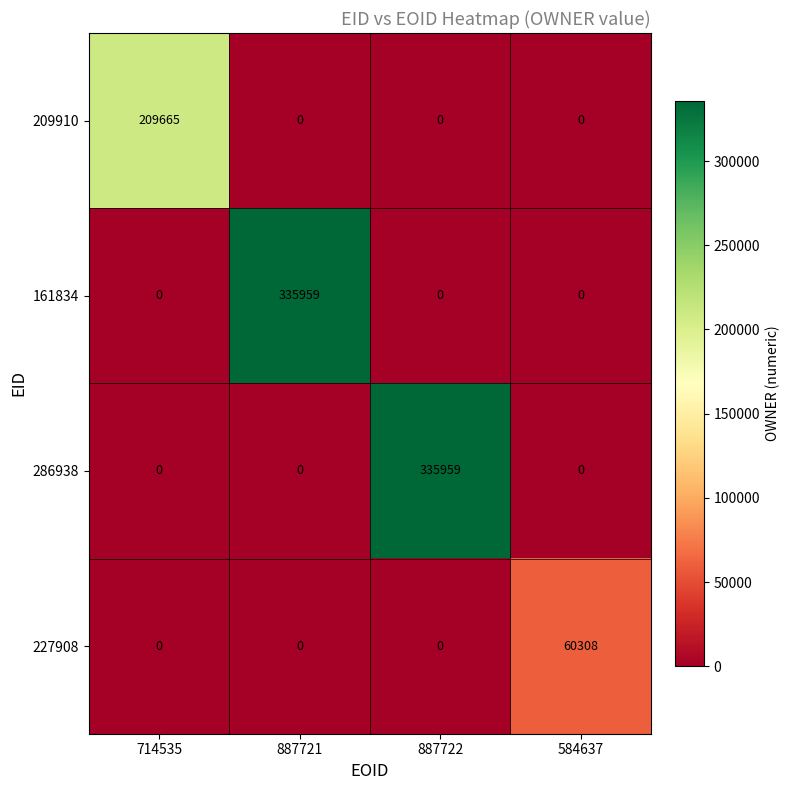

What is the sum of all 227908 values?

60308